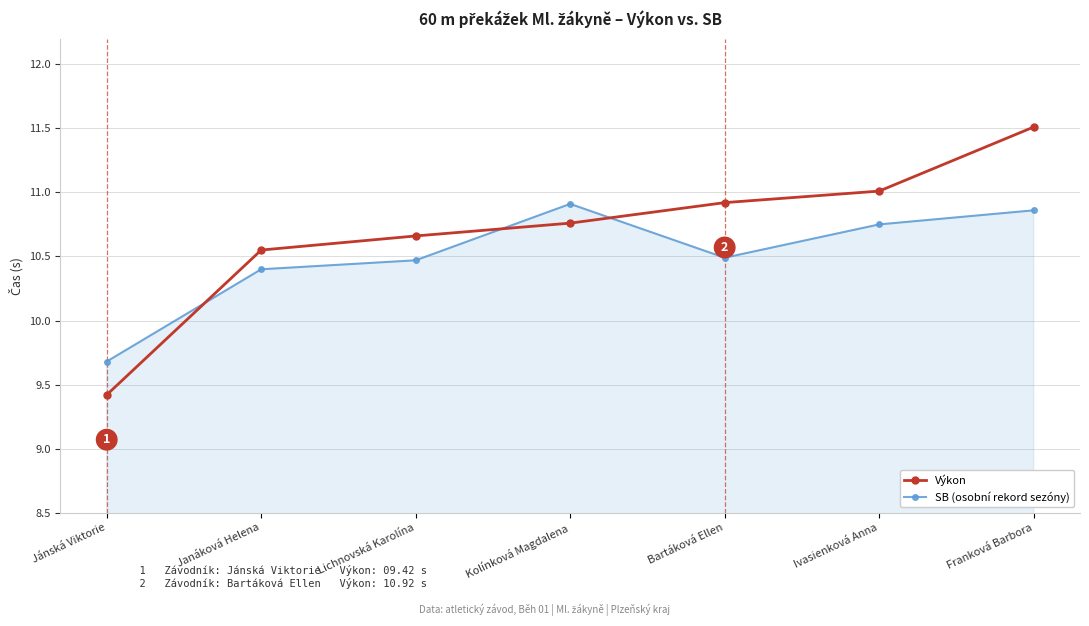

What is the difference between the second highest and second lowest values in the SB (osobní rekord sezóny) series?

0.5